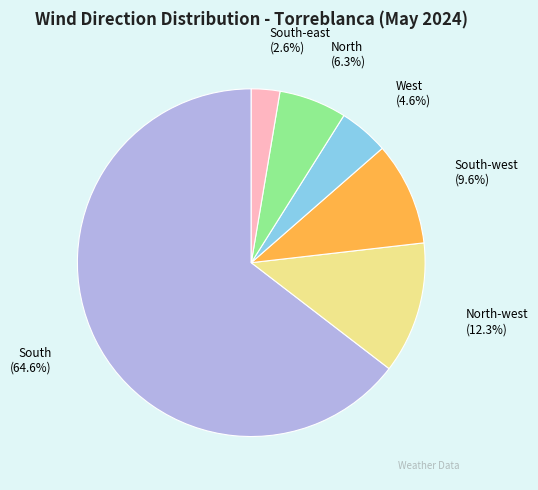

Which slice is the smallest?

South-east